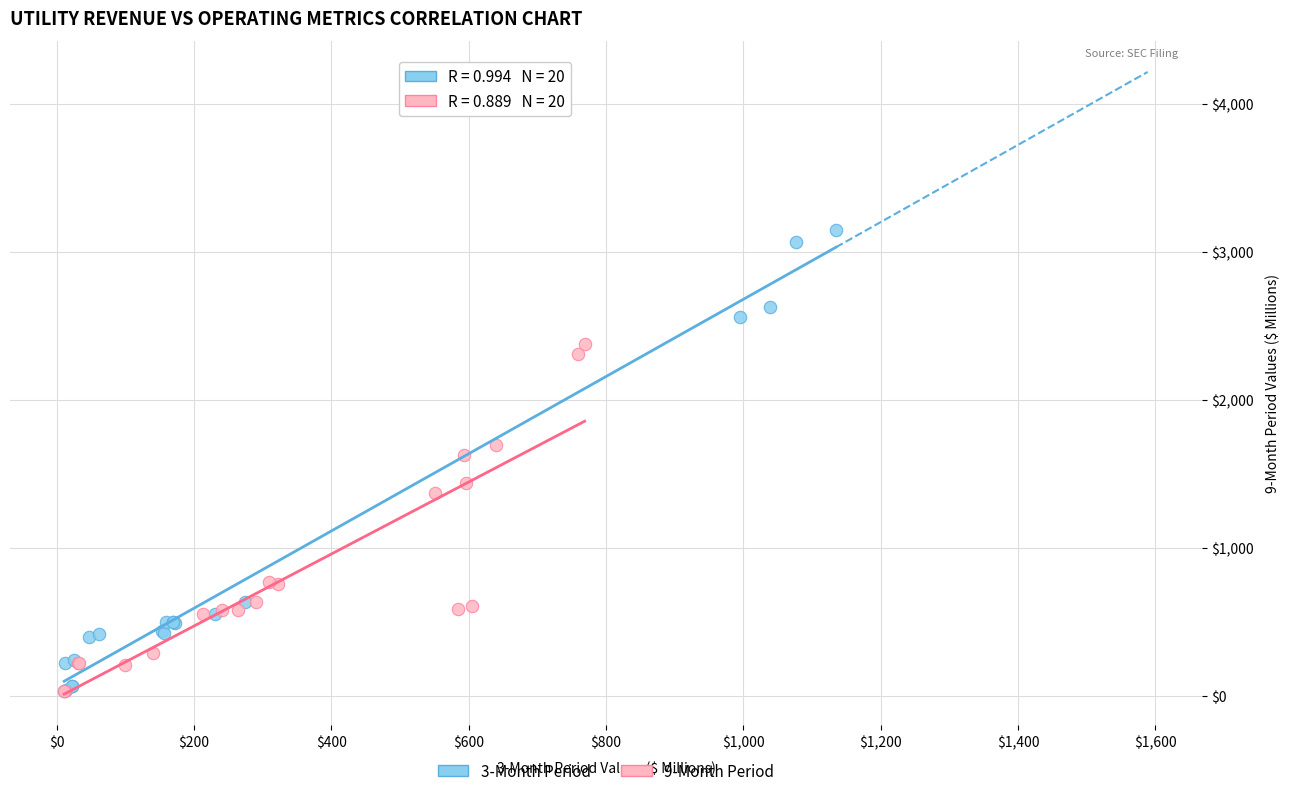

Which series reaches the maximum Y coordinate?

3-Month Period